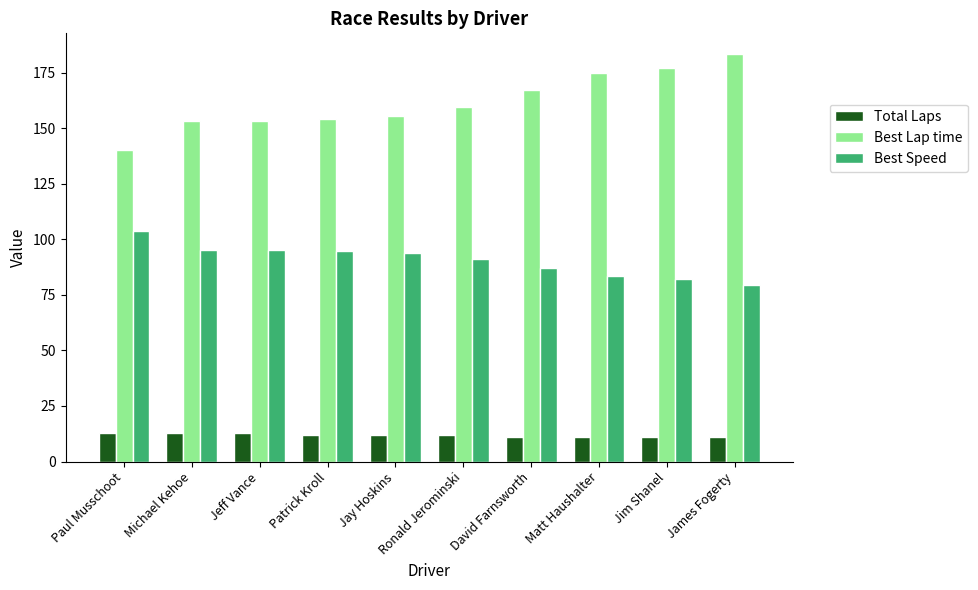

True or false: Total Laps has a value of 4.6 at Jay Hoskins.

False